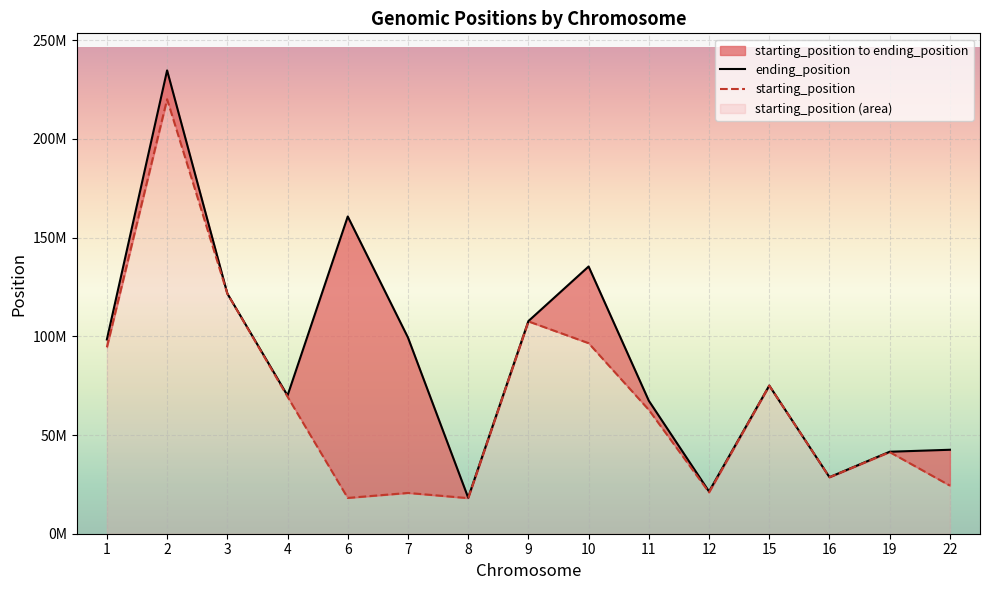

Where is ending_position nearest to the value 126470334?

3